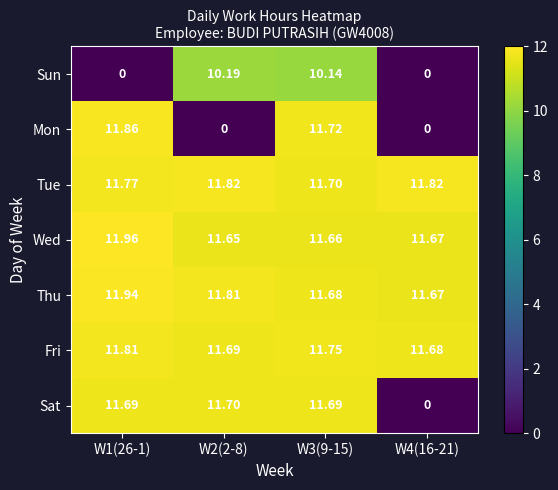

Which series has the largest total across all categories?

Tue